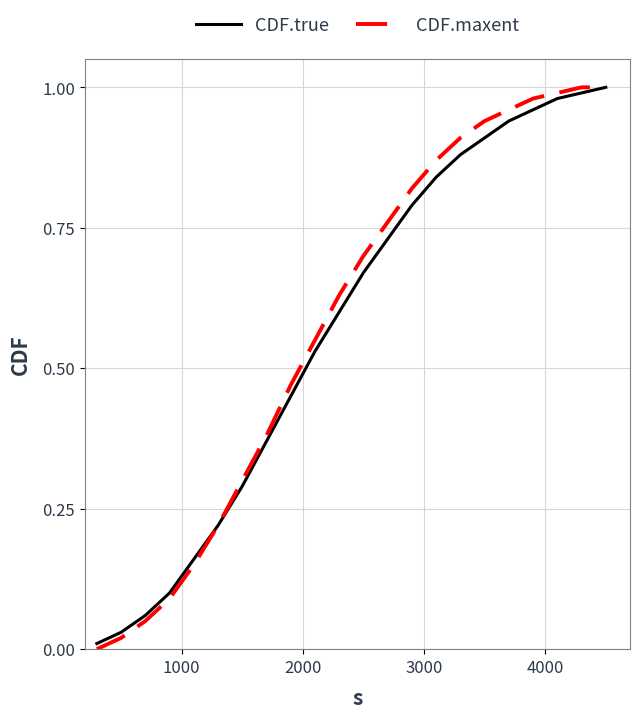

Which series has the widest spread of values?

CDF.maxent